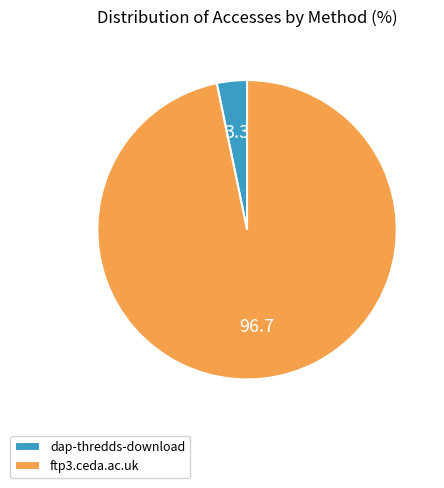

Rank the categories by value from highest to lowest.

ftp3.ceda.ac.uk, dap-thredds-download